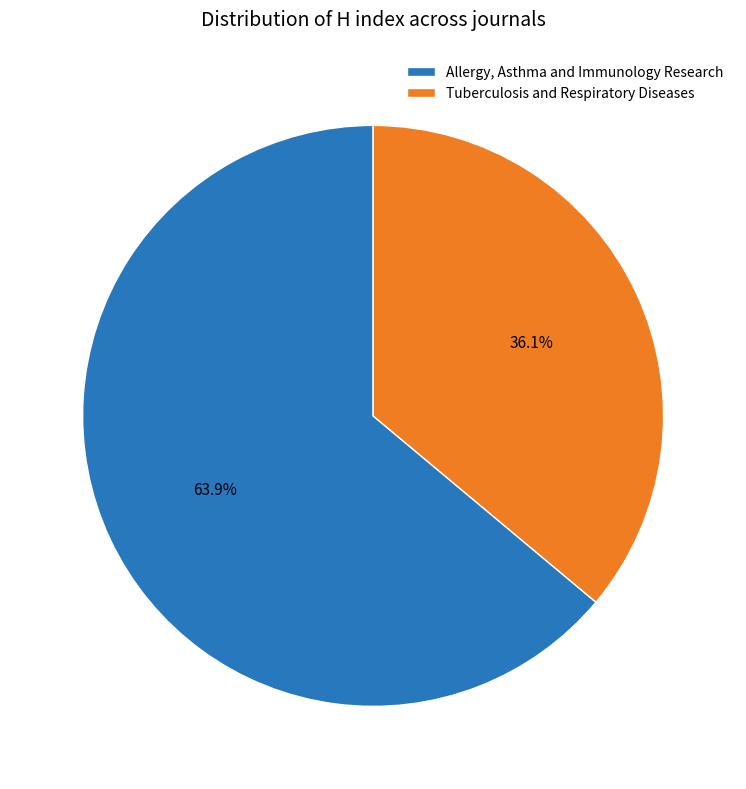

Does Tuberculosis and Respiratory Diseases account for over 50% of the chart?

No